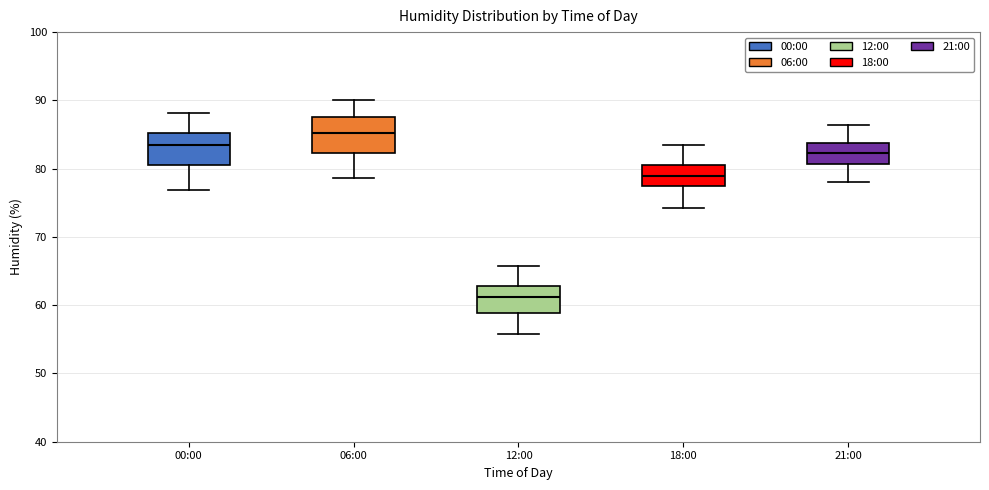

Reading left to right, read every box against the y-axis: the position of its median line, the range the box covers, and the ends of its whiskers. The values are not printed on the chart, so give them approximately, as read against the axis.

00:00: median 83, box 81 to 85, whiskers 77 to 88
06:00: median 85, box 82 to 88, whiskers 79 to 90
12:00: median 61, box 59 to 63, whiskers 56 to 66
18:00: median 79, box 77 to 81, whiskers 74 to 83
21:00: median 82, box 81 to 84, whiskers 78 to 86